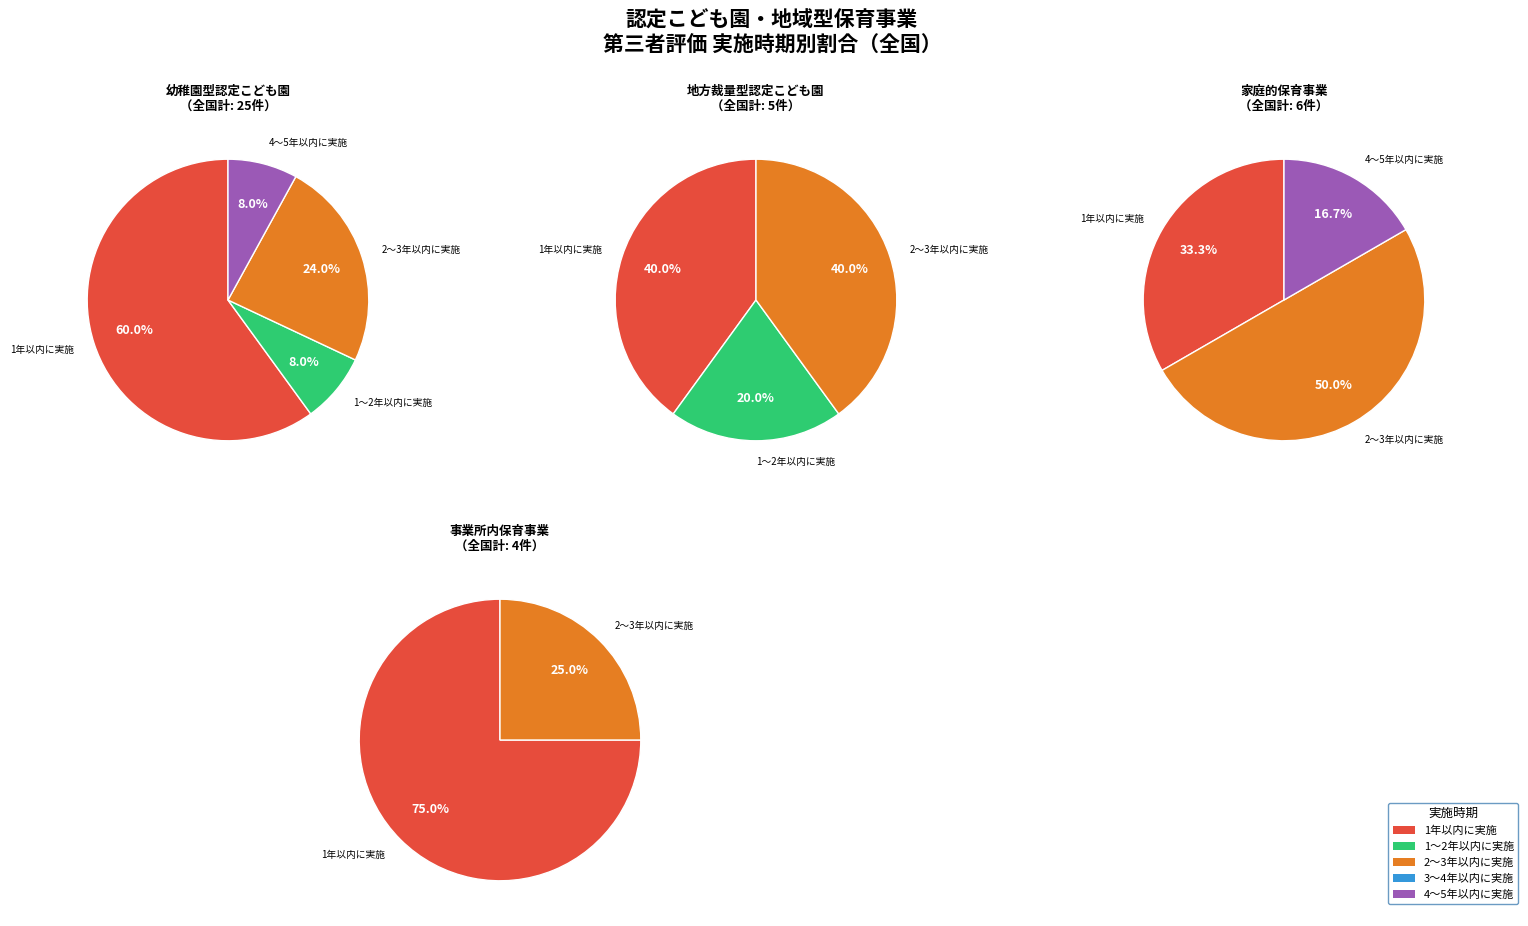

The 4～5年以内に実施 slice represents 0% of the pie. True or false?

True